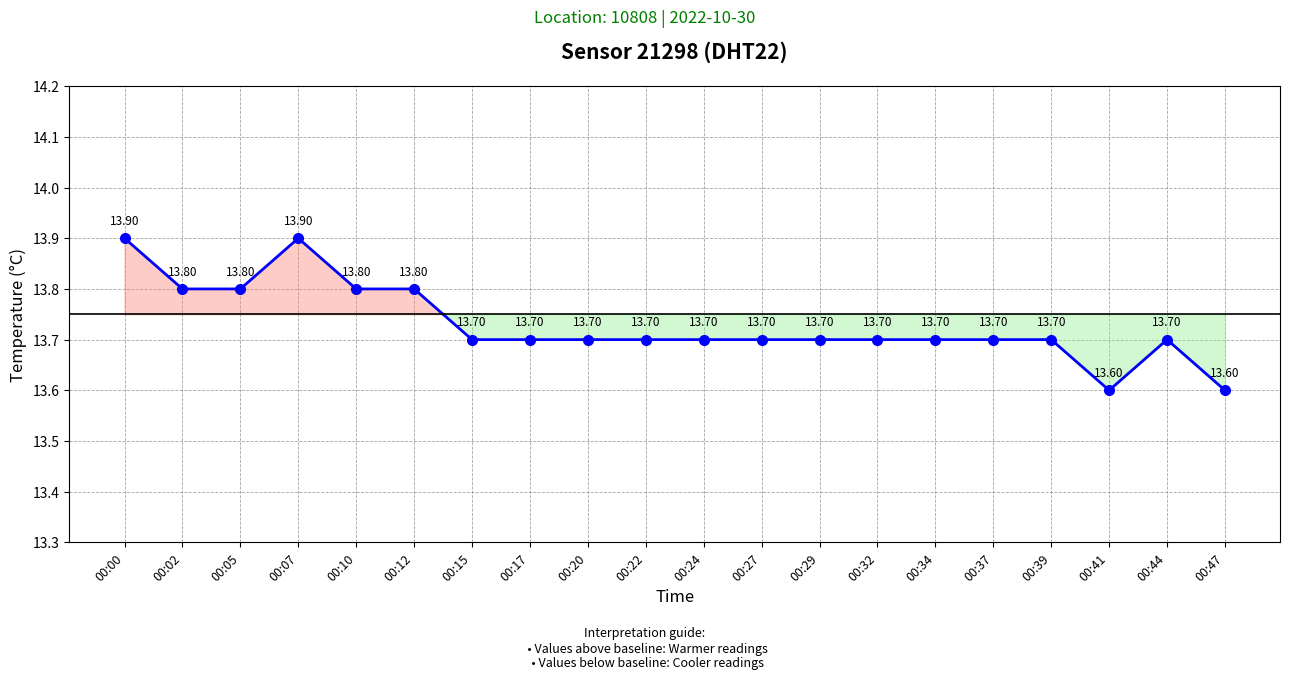

Is it true that the value at 00:34 is 23.3?

False